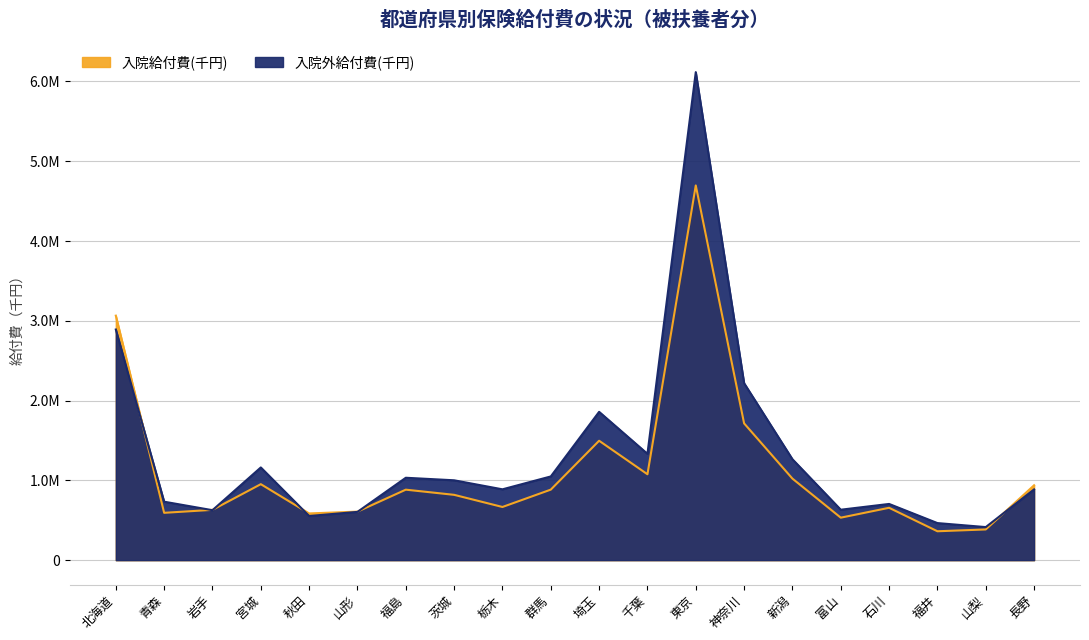

What is the difference between the highest and lowest values at 石川?

48291.6